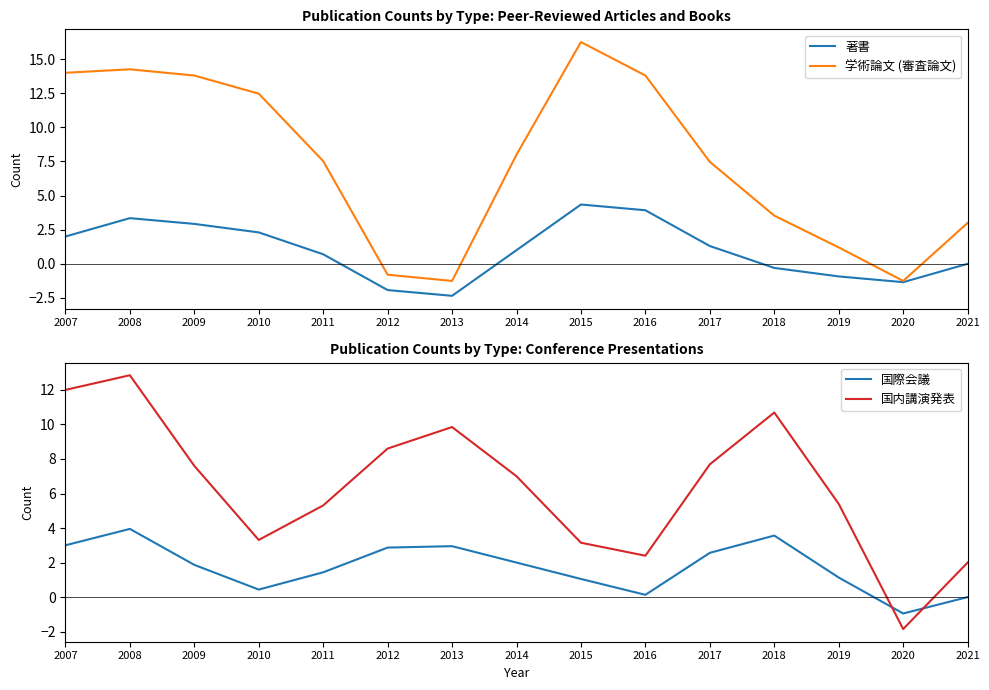

Rank the categories by 国際会議 value from lowest to highest.

2020, 2021, 2016, 2010, 2015, 2019, 2011, 2009, 2014, 2017, 2012, 2013, 2007, 2018, 2008